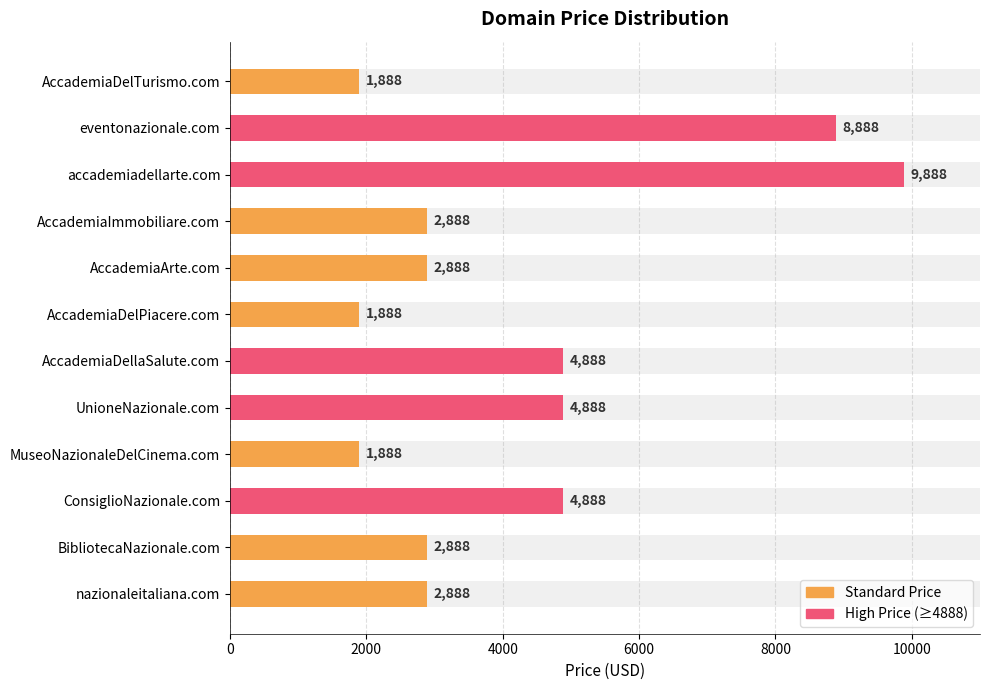

Is it true that the value at accademiadellarte.com is 5724?

False